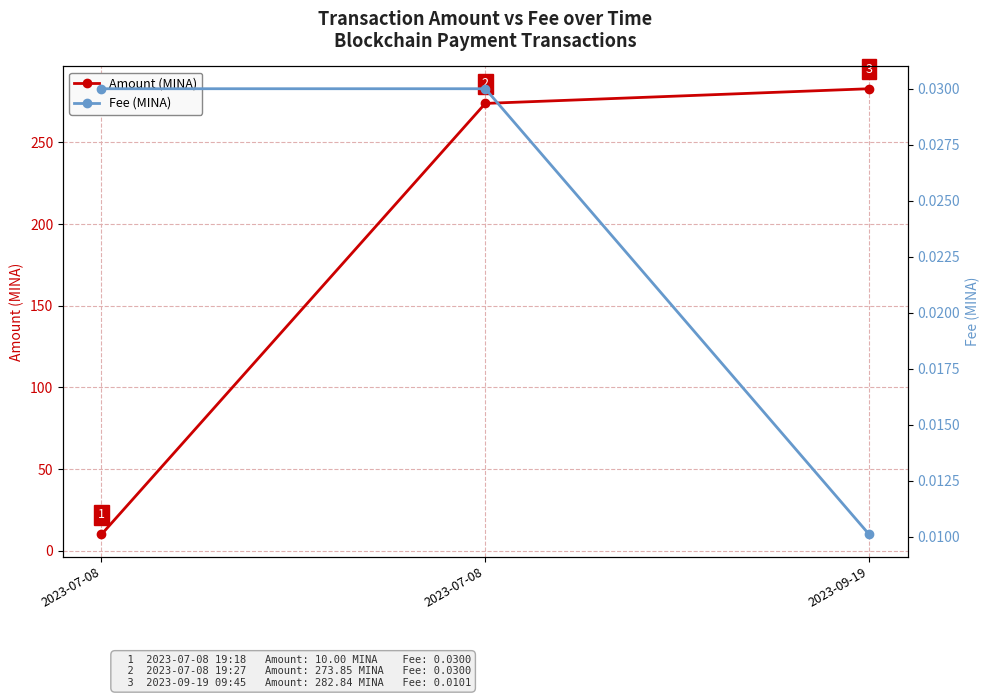

How many data points in Amount (MINA) are above 273?

2